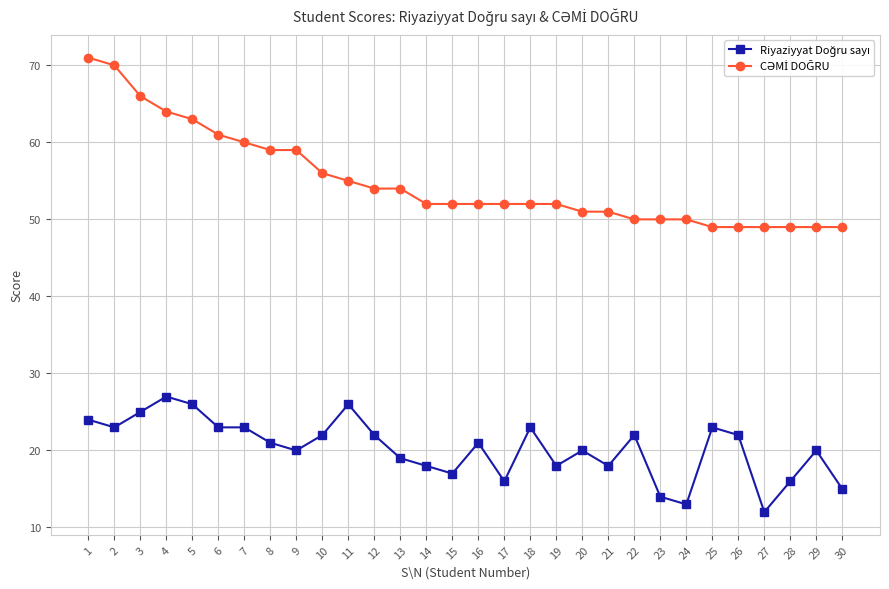

What is the maximum value shown in the chart?

71